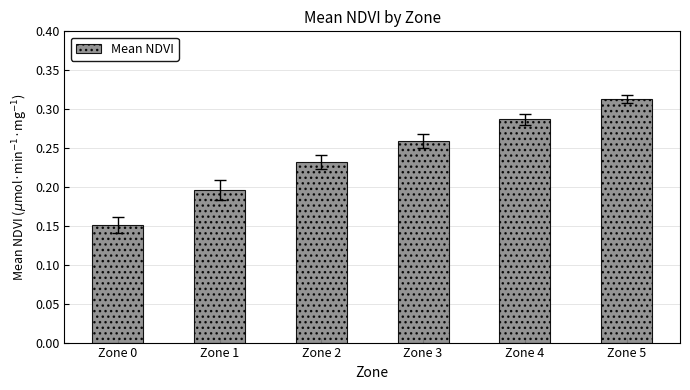

What is the sum of all values?

1.4